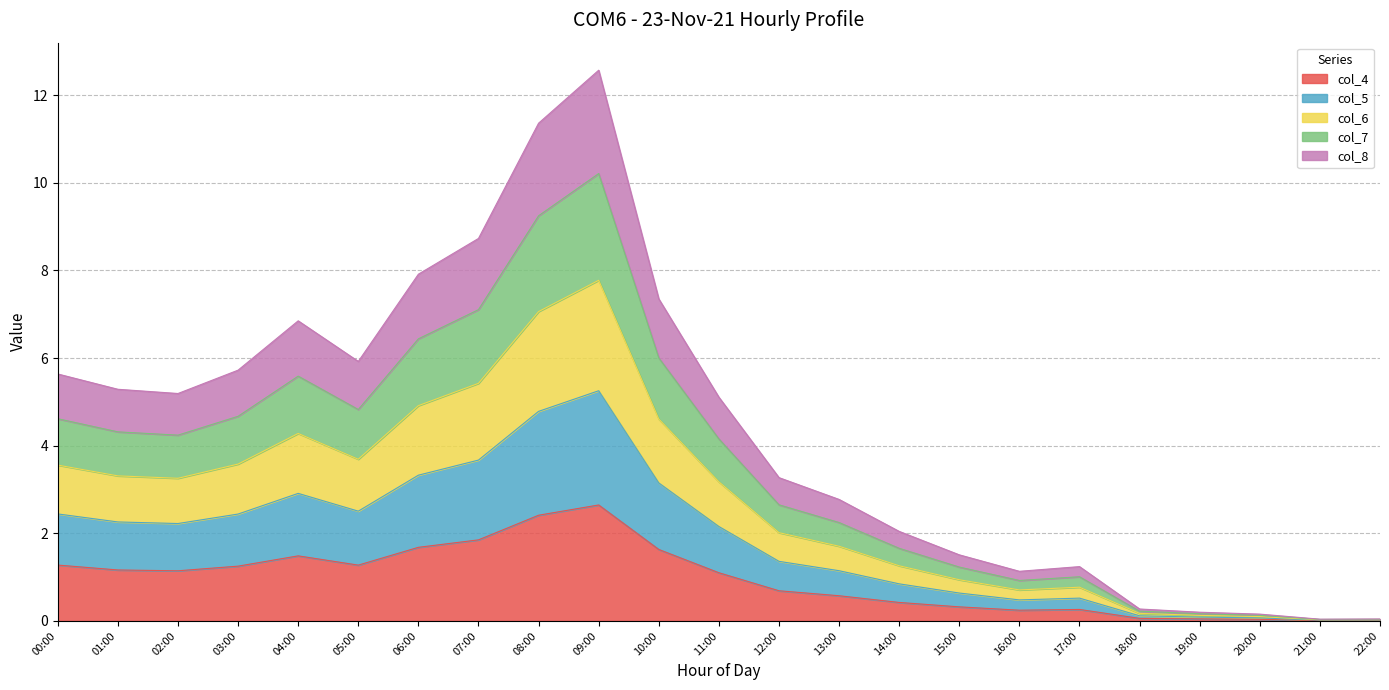

Where is the first local maximum for col_7?

04:00